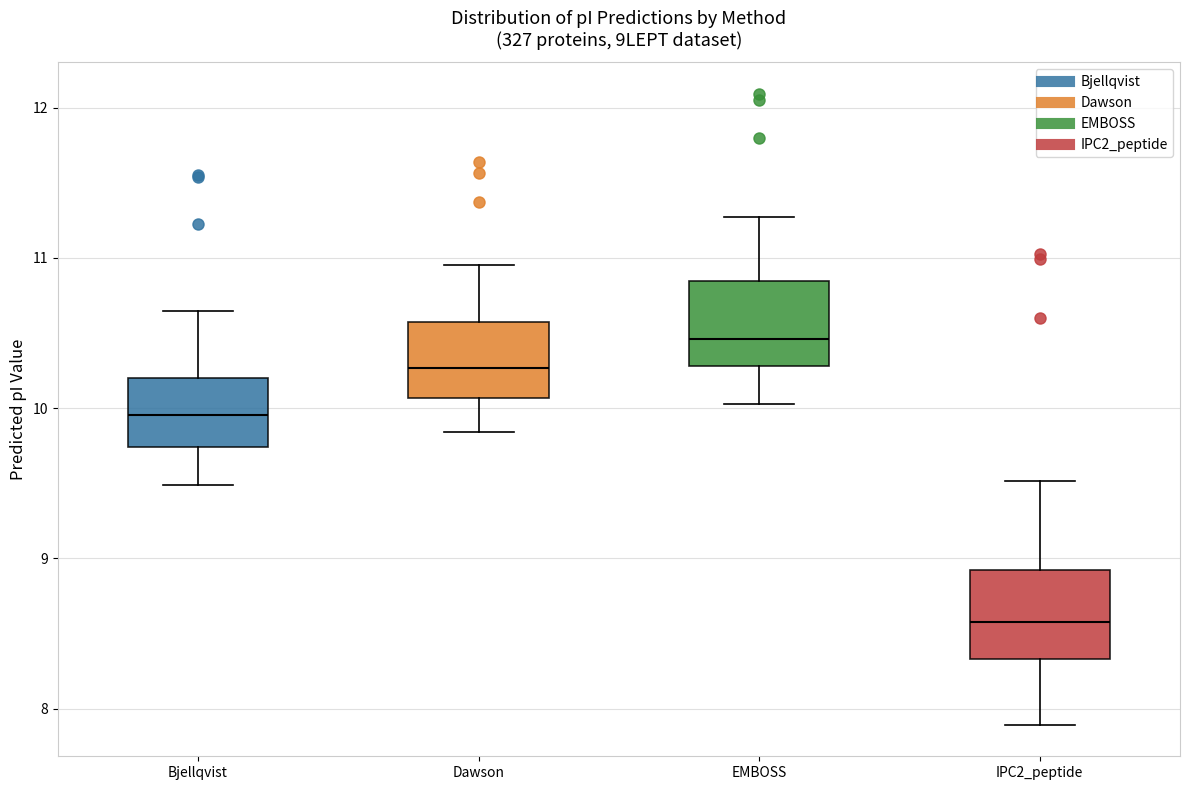

Where does the lower whisker of the box for Dawson end on the y-axis? The values are not printed on the chart, so give them approximately, as read against the axis.

9.8